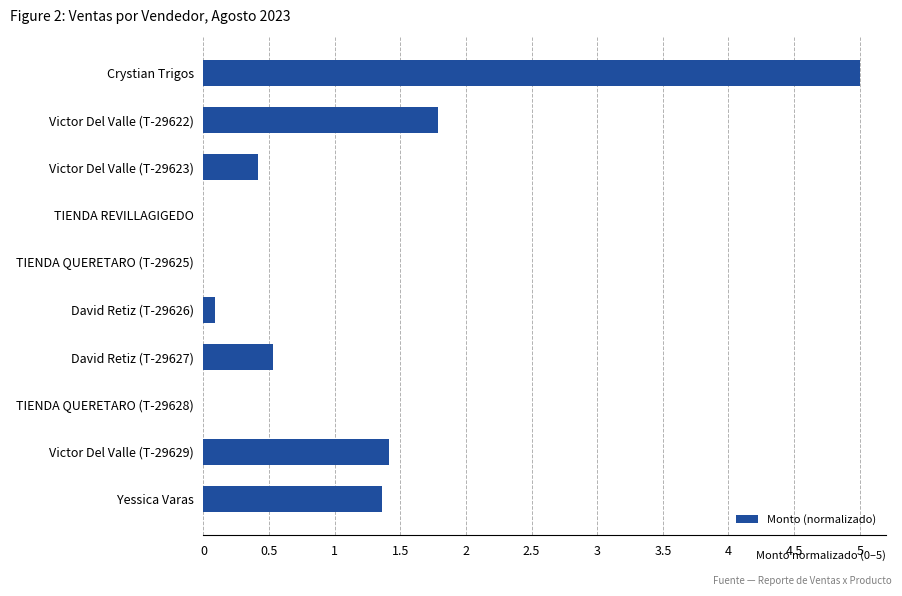

The chart shows a value of 5.0 at Crystian Trigos. True or false?

True